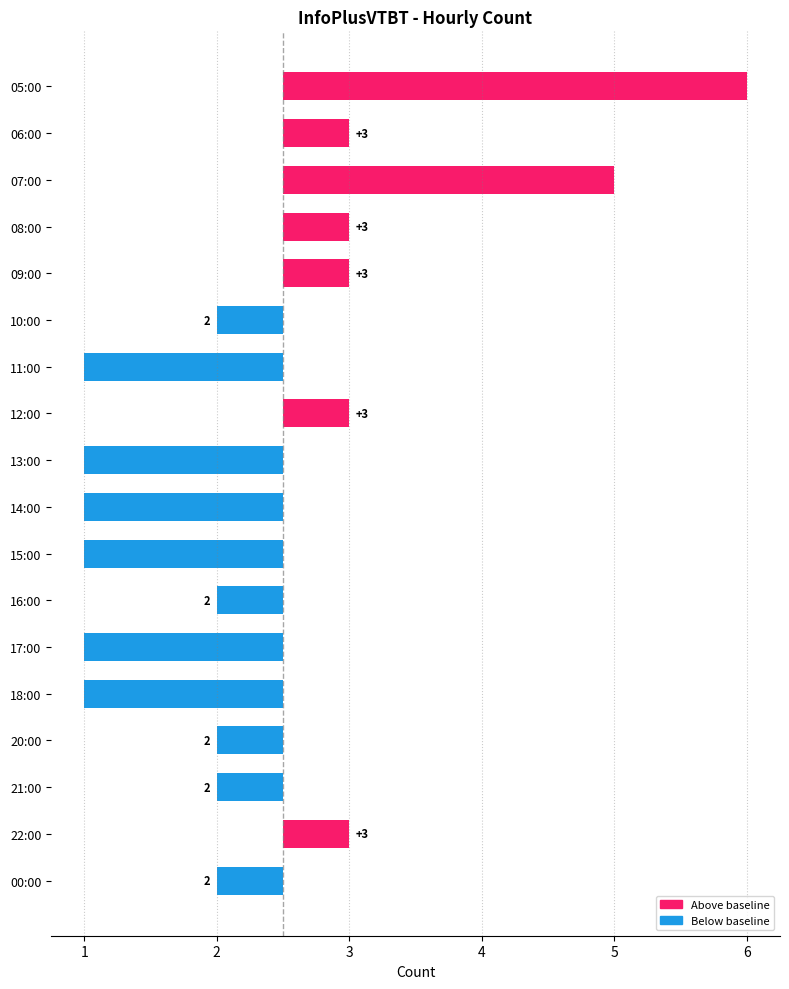

Reading left to right, what are all the values shown in this chart?

3.5	0.5	2.5	0.5	0.5	-0.5	-1.5	0.5	-1.5	-1.5	-1.5	-0.5	-1.5	-1.5	-0.5	-0.5	0.5	-0.5